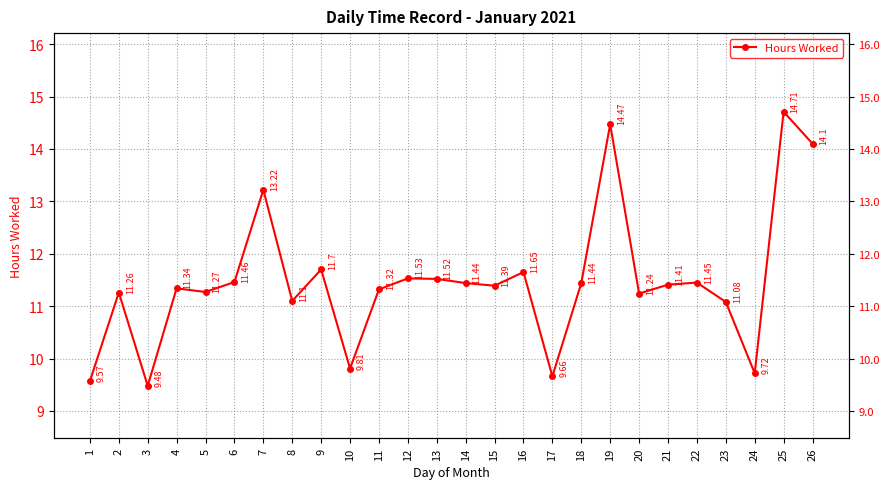

Rank the categories by value from highest to lowest.

25, 19, 26, 7, 9, 16, 12, 13, 6, 22, 14, 18, 21, 15, 4, 11, 5, 2, 20, 8, 23, 10, 24, 17, 1, 3